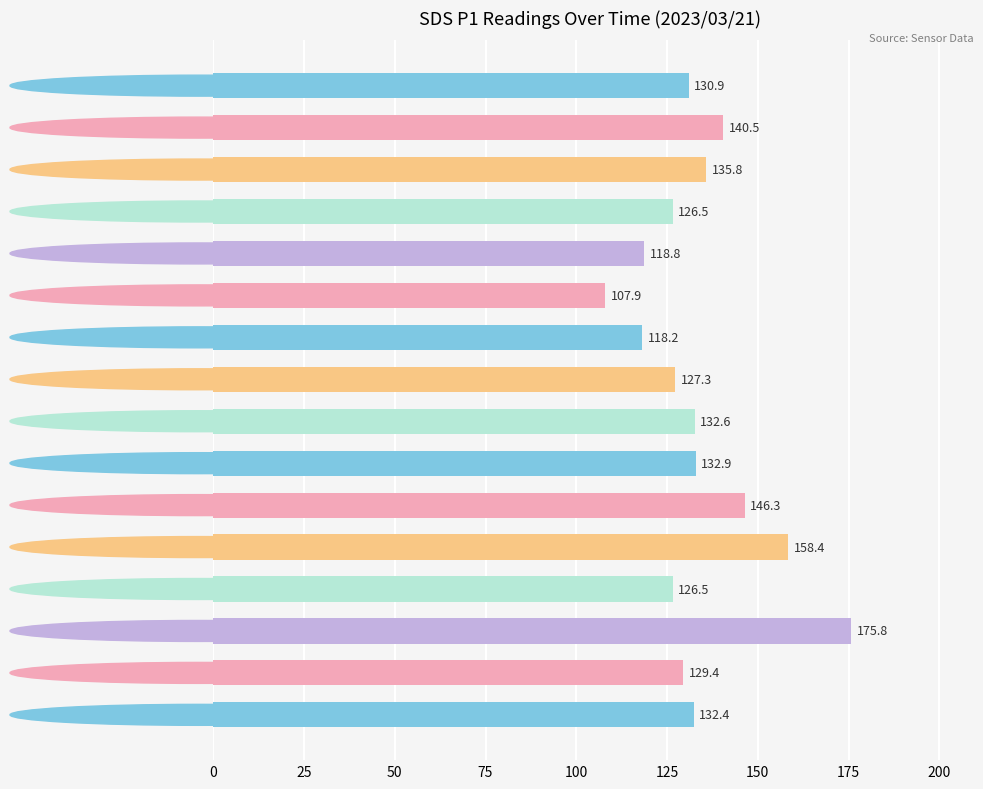

At which category does the chart reach its peak across all series?

00:33